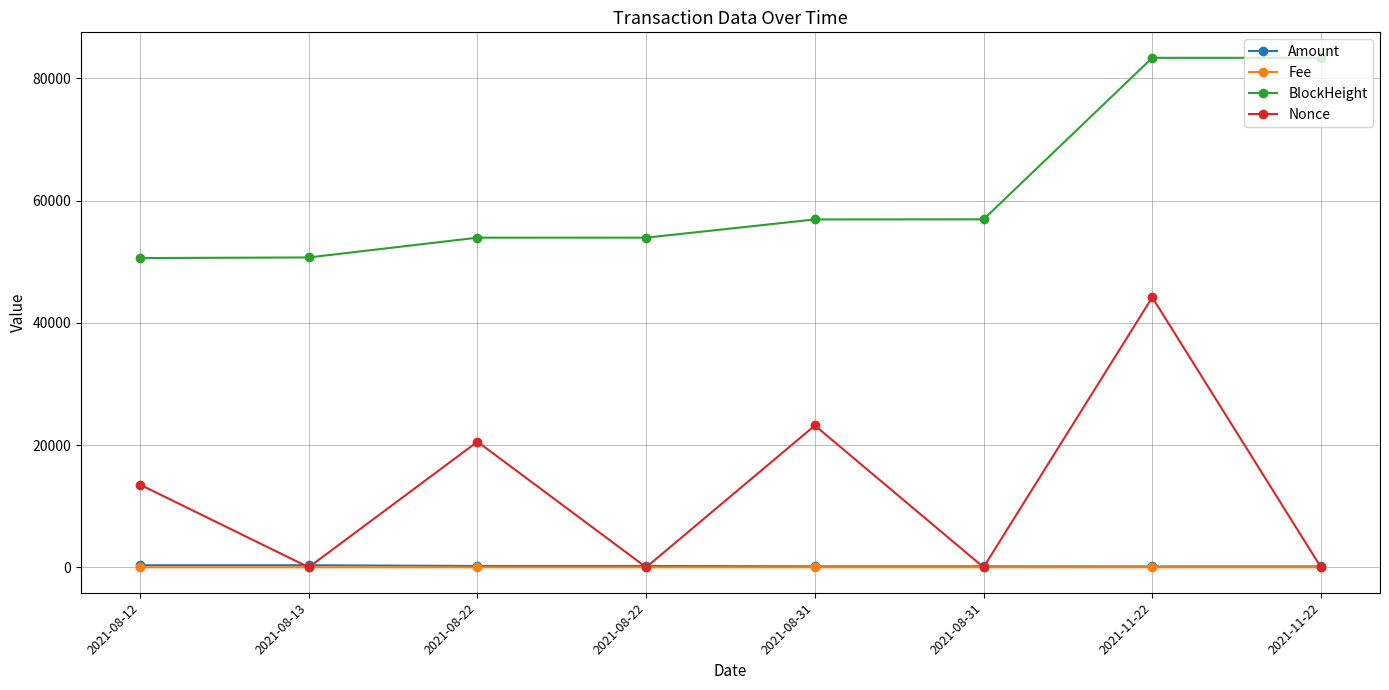

Between 2021-08-13 and 2021-08-31, which series saw the biggest shift?

Nonce